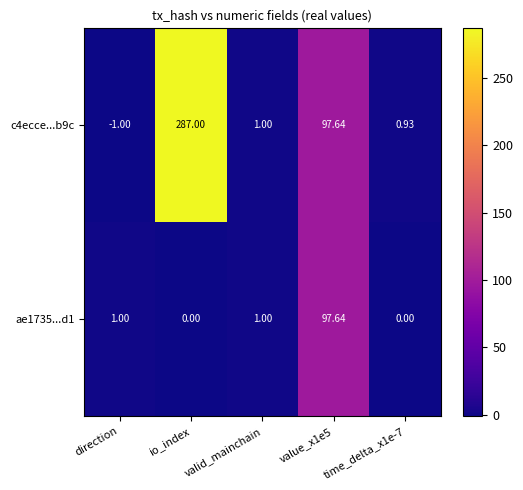

Where does the c4ecce...b9c series first go above 1?

io_index